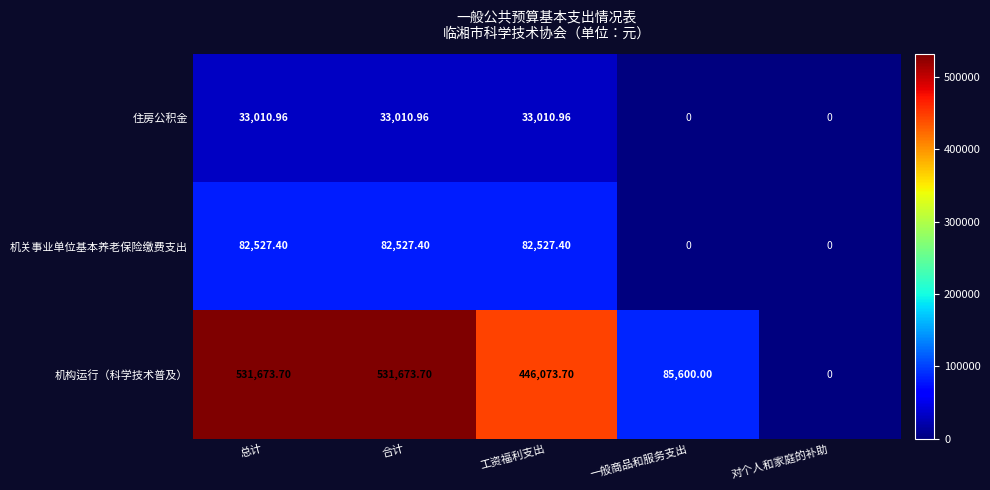

Rank the series at 工资福利支出 from highest to lowest value.

机构运行（科学技术普及）, 机关事业单位基本养老保险缴费支出, 住房公积金